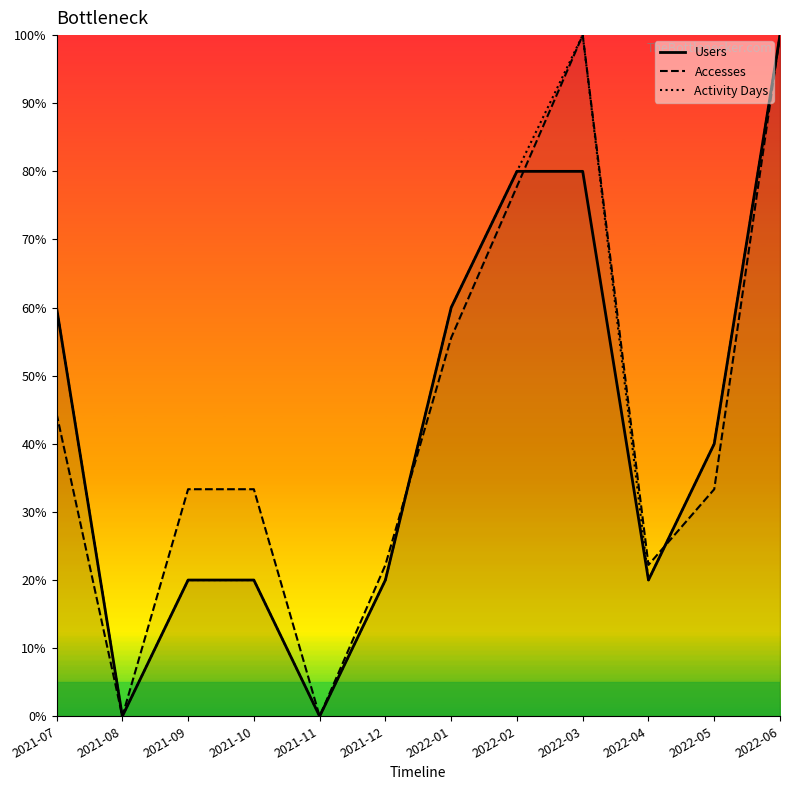

How many lines are shown in the chart?

3